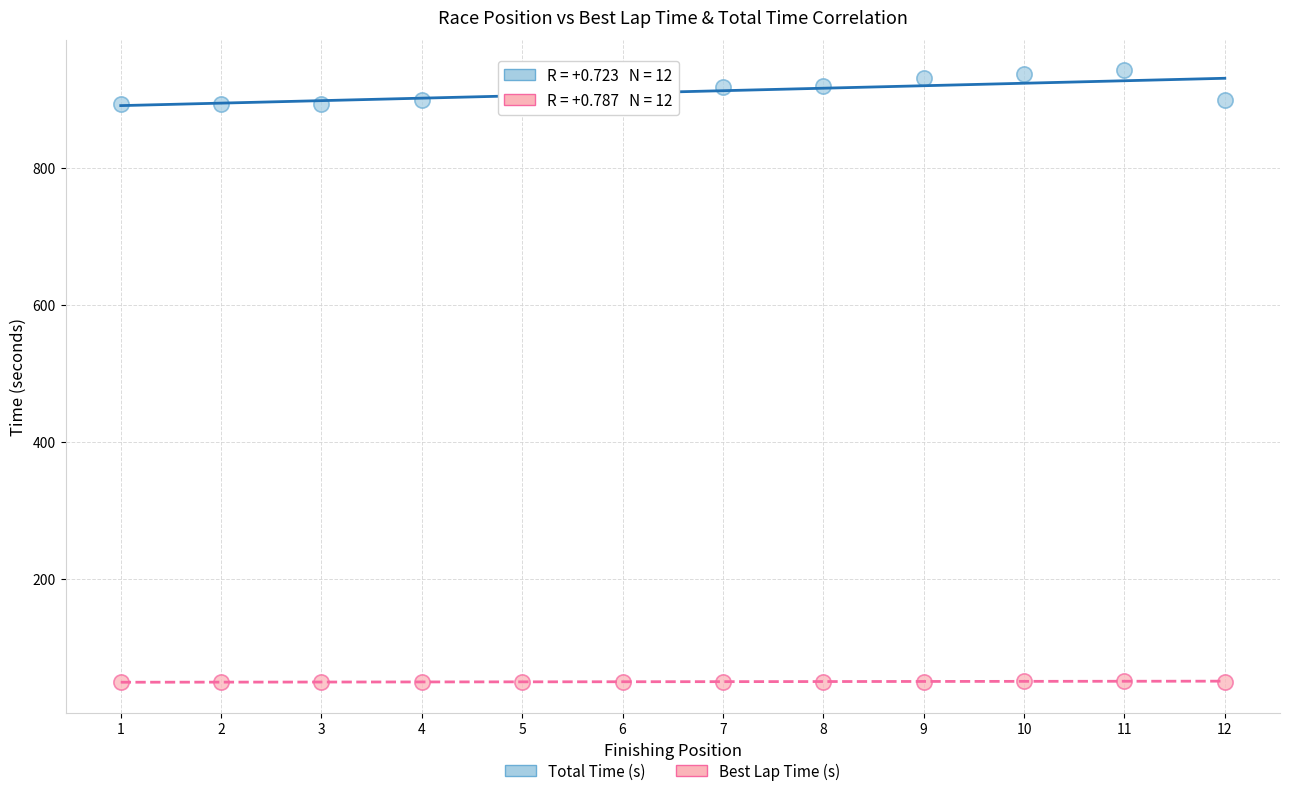

Which series has the widest spread of Y values?

Total Time (s)